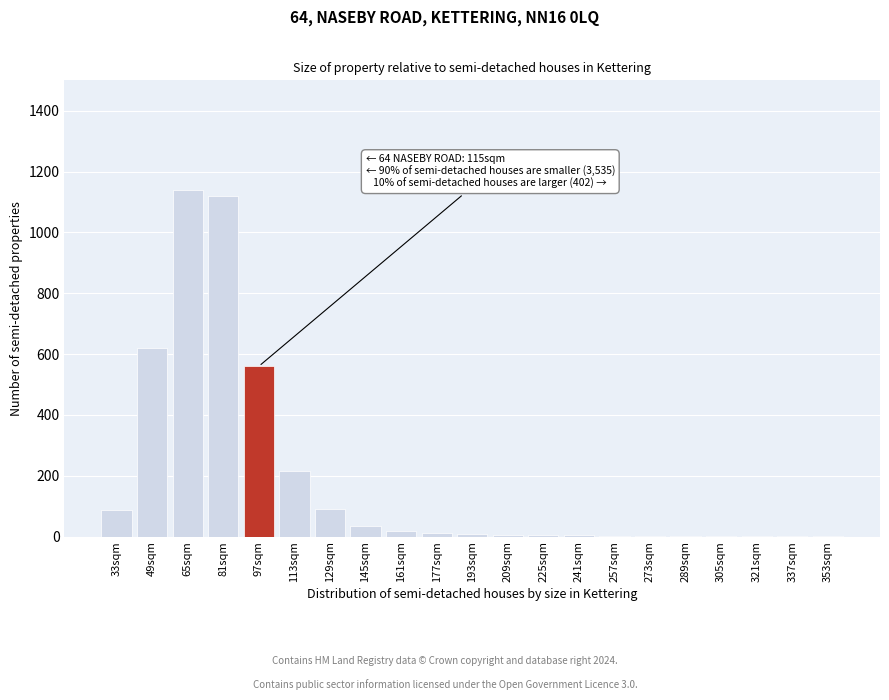

Is it true that the value at 65sqm is 234?

False